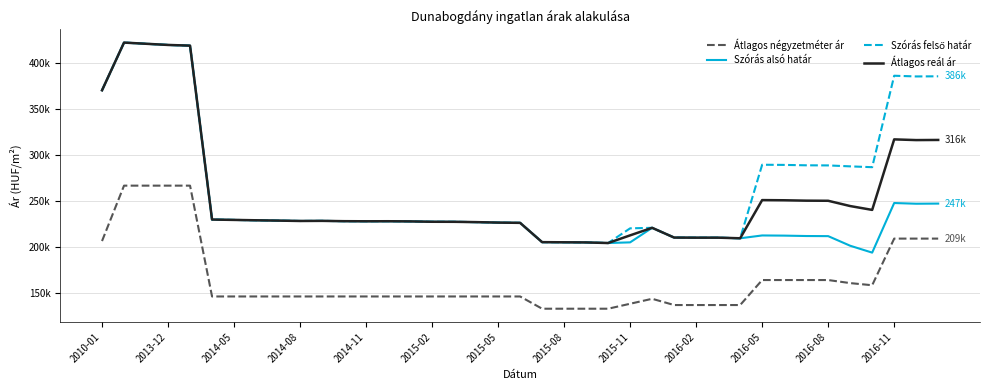

True or false: Szórás alsó határ has more than 2 interior local peaks.

True